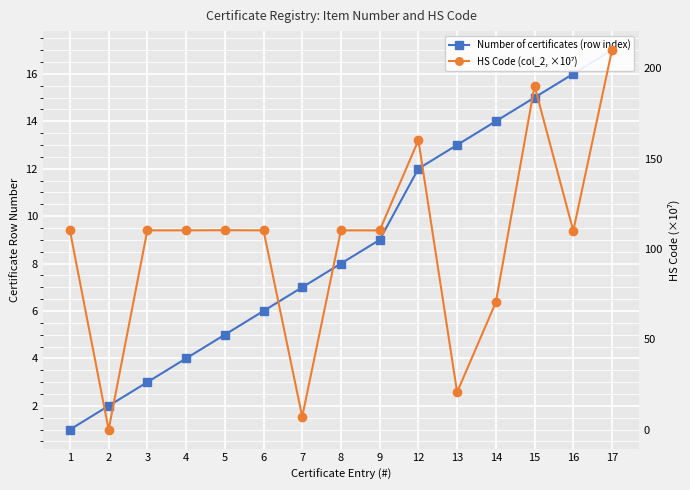

Reading right to left, list all the values displayed in this chart.

Number of certificates (row index): 17.0	16.0	15.0	14.0	13.0	12.0	9.0	8.0	7.0	6.0	5.0	4.0	3.0	2.0	1.0
HS Code (col_2, ×10⁷): 210.1	110.1	190.2	70.5	20.7	160.2	110.3	110.3	7.1	110.3	110.4	110.3	110.3	0.0	110.3